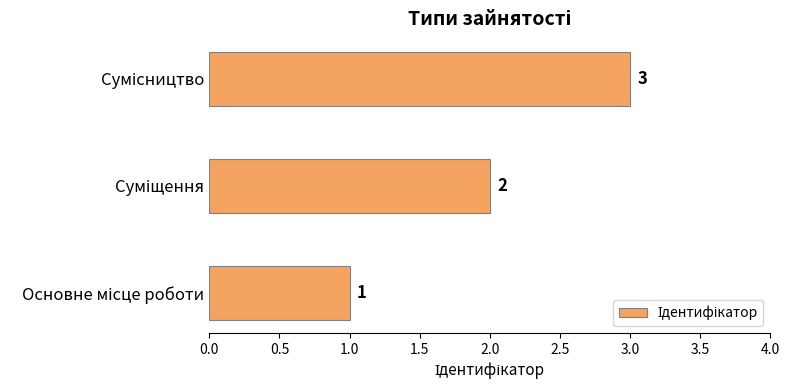

How many values are between 1 and 3?

3